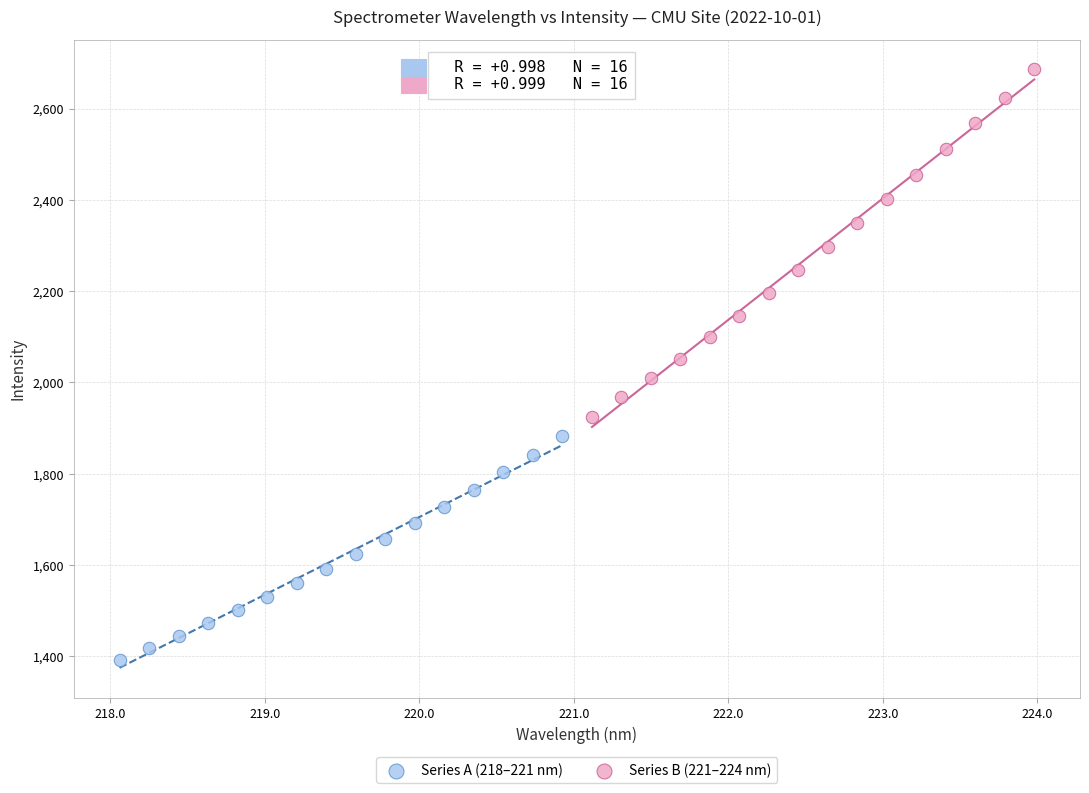

Which series contains the lowest Y value?

Series A (218–221 nm)